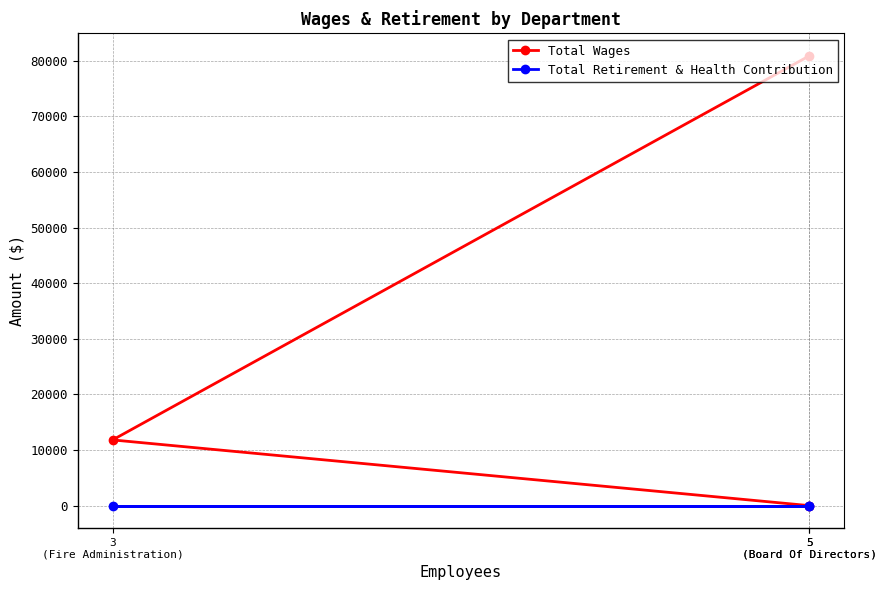

Reading left to right, what are all the values shown in this chart?

Total Wages: 80912	11820	0
Total Retirement & Health Contribution: 0	0	0